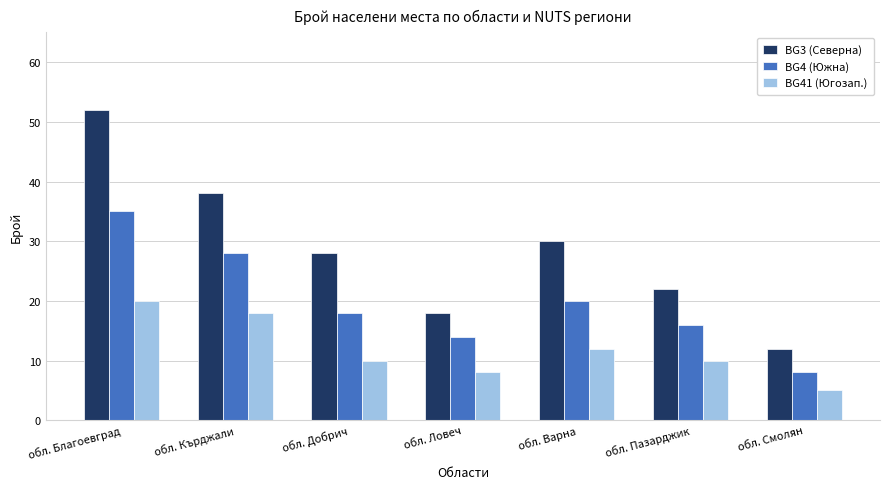

At which label is BG3 (Северна) closest to 32?

обл. Варна